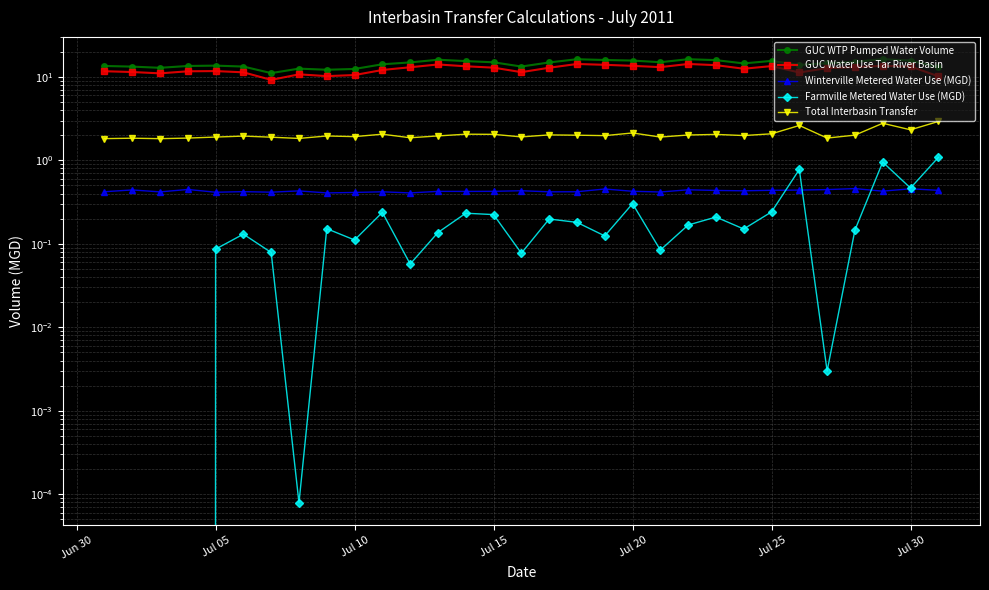

At Jul 05, list the series in order from smallest to largest.

Farmville Metered Water Use (MGD), Winterville Metered Water Use (MGD), Total Interbasin Transfer, GUC Water Use Tar River Basin, GUC WTP Pumped Water Volume